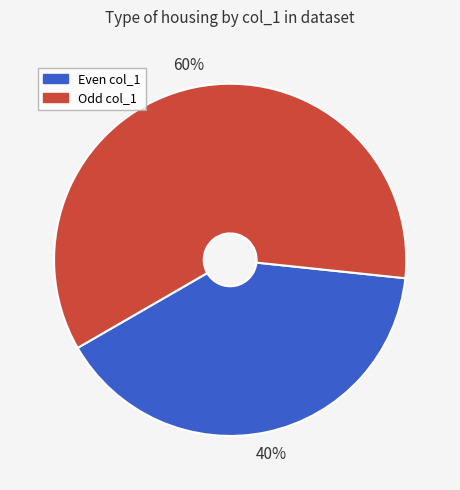

To the nearest percent, what is the difference between the largest and smallest slice percentages?

20%